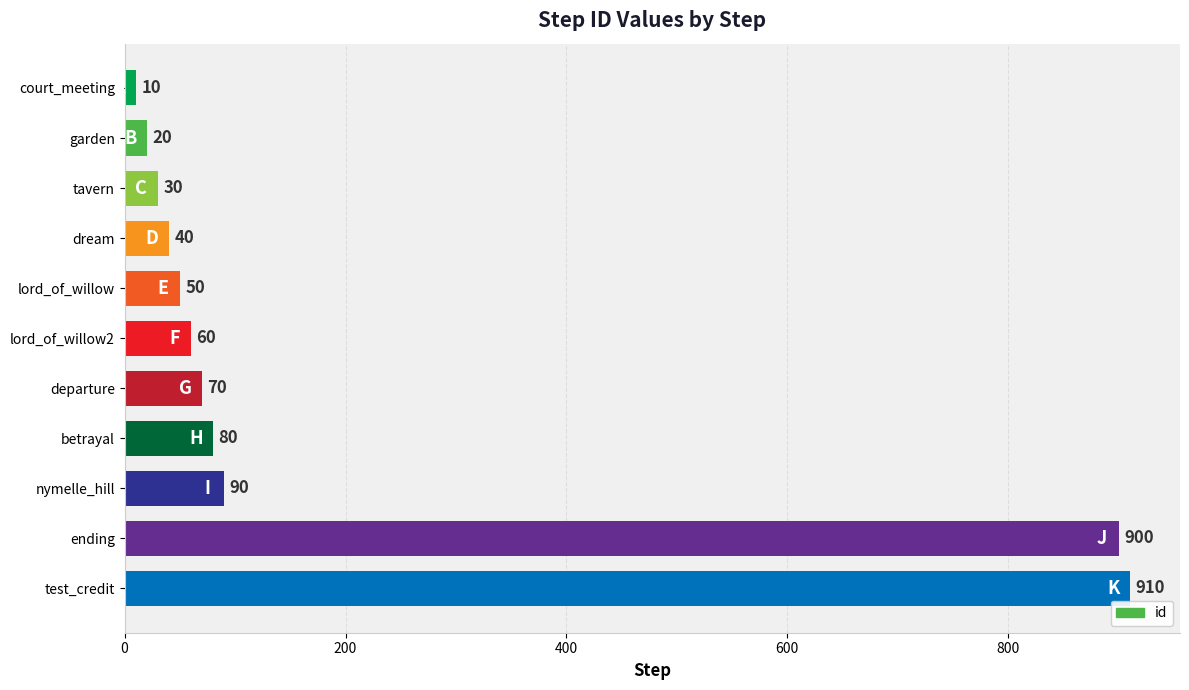

Reading top to bottom, what are all the values shown in this chart?

10	20	30	40	50	60	70	80	90	900	910